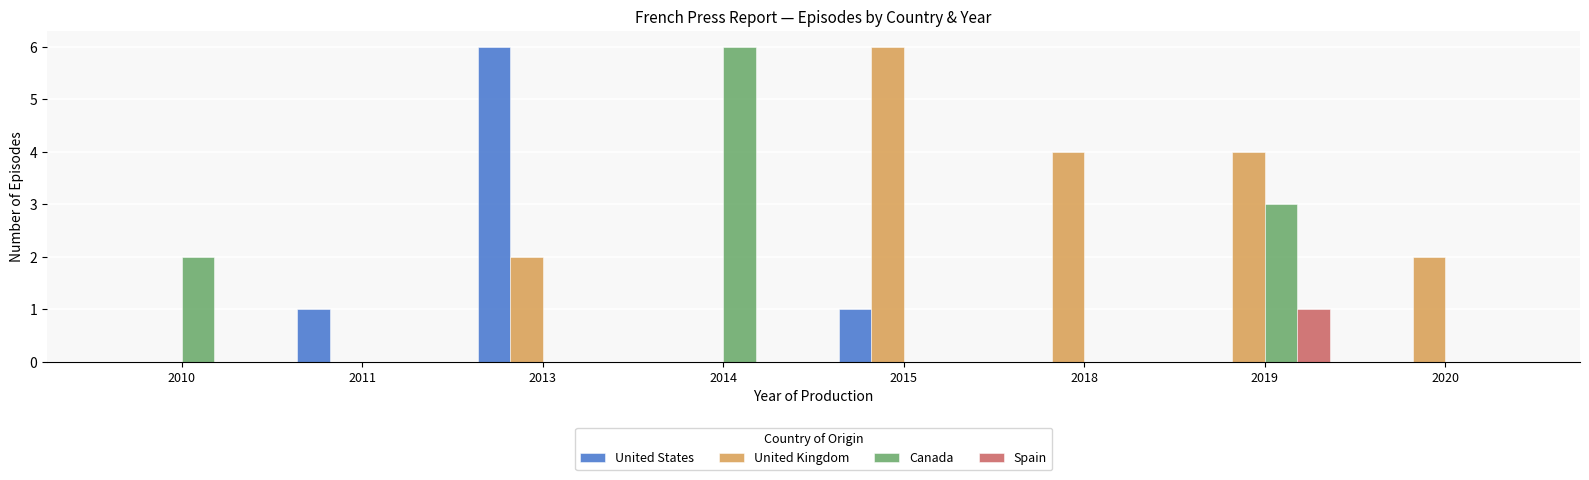

The value of United States at 2015 is 0. True or false?

False